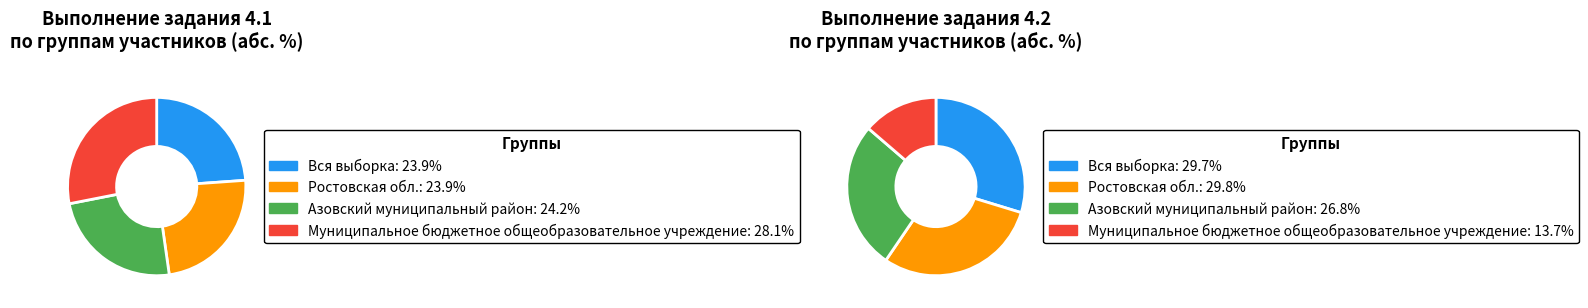

Which category has the smallest portion of the pie?

Ростовская обл.